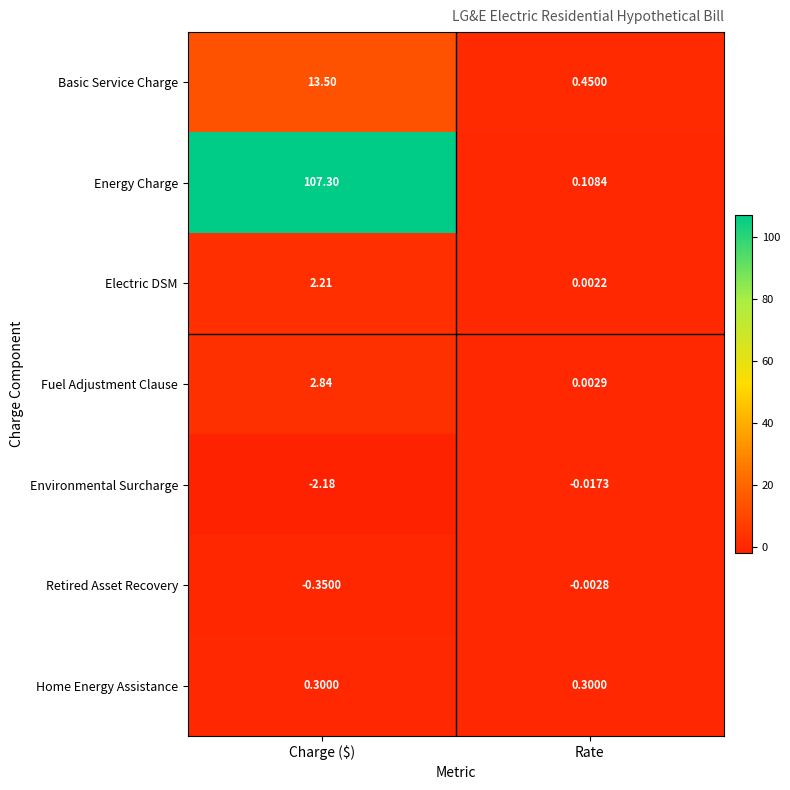

Which series changed the most between Charge ($) and Rate?

Energy Charge